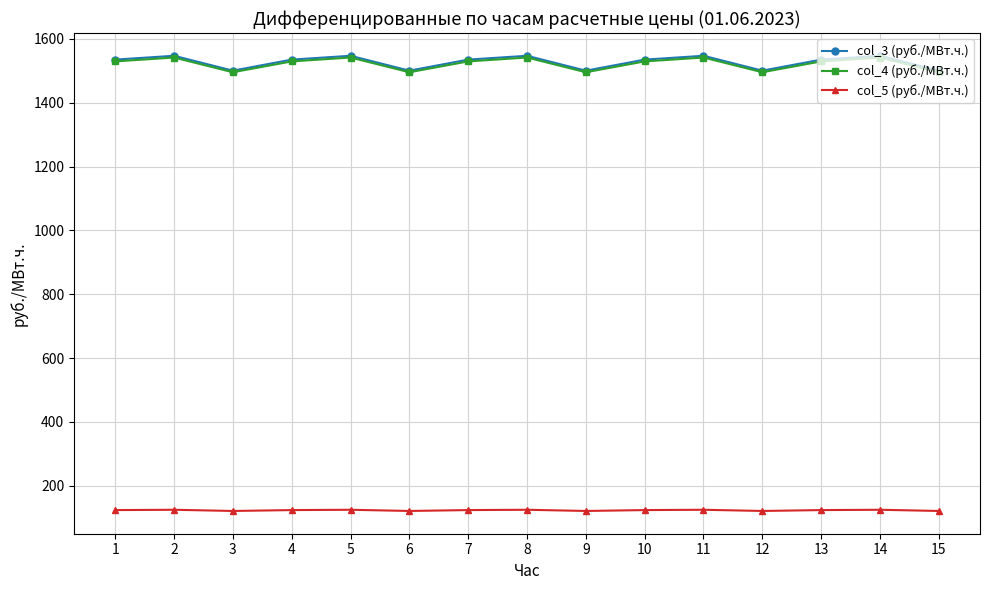

Where is the first local minimum for col_3 (руб./МВт.ч.)?

3